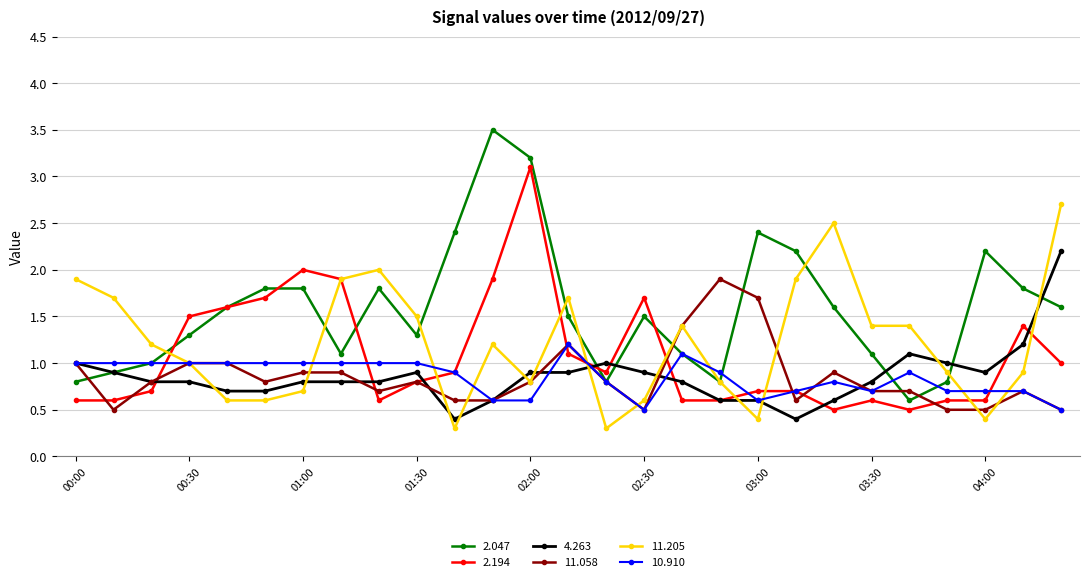

List the series in order of their peak value, highest first.

2.047, 2.194, 11.205, 4.263, 11.058, 10.910